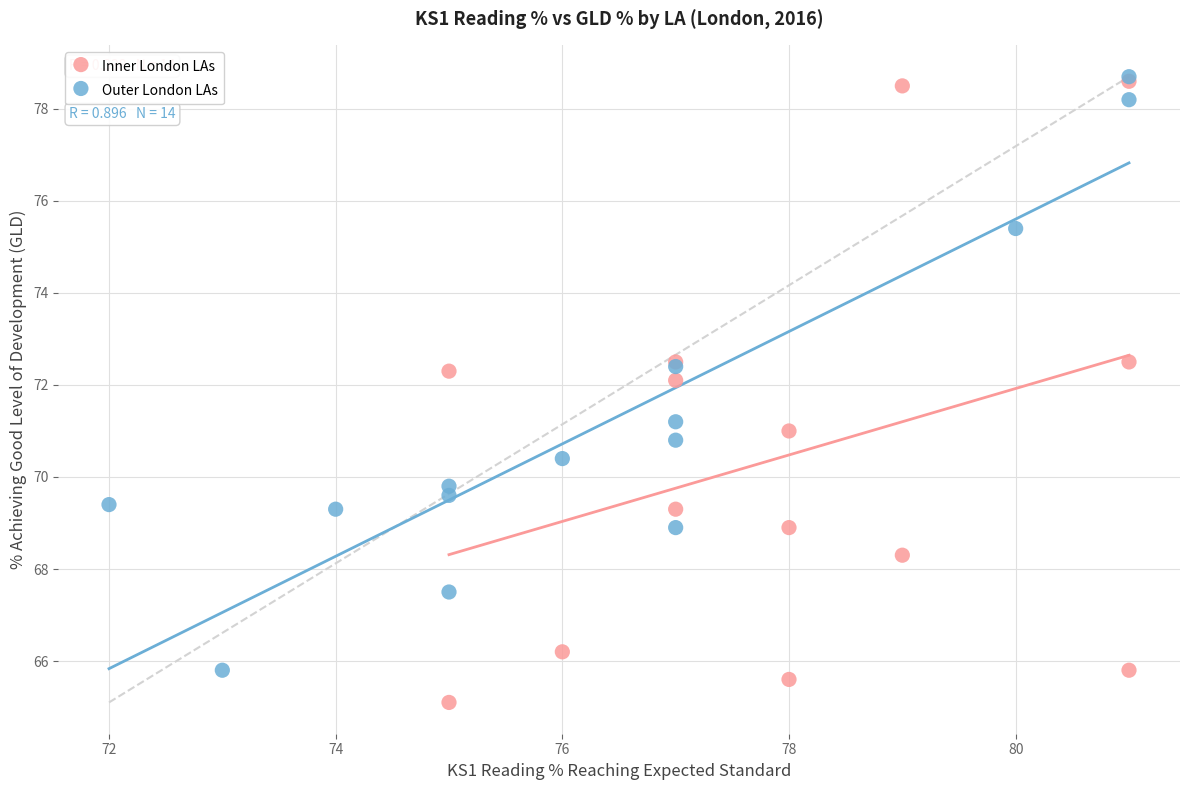

Which series contains the lowest Y value?

Inner London LAs